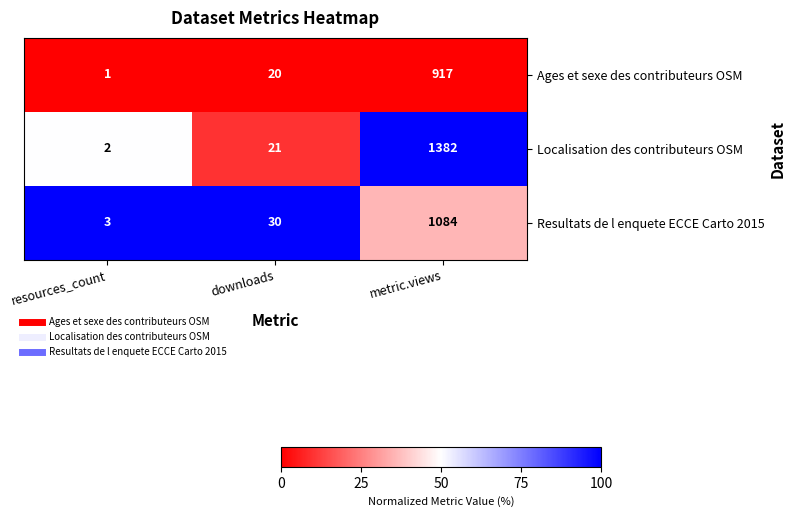

What value does the Ages et sexe des contributeurs OSM series have at metric.views, to the nearest 50?

900